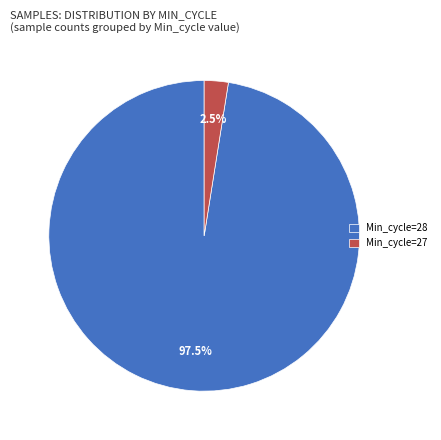

Which slice is the largest?

Min_cycle=28